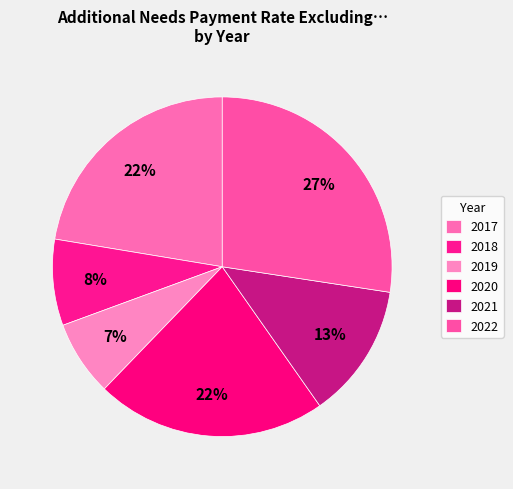

To the nearest percent, what is the difference between the largest and smallest slice percentages?

20%